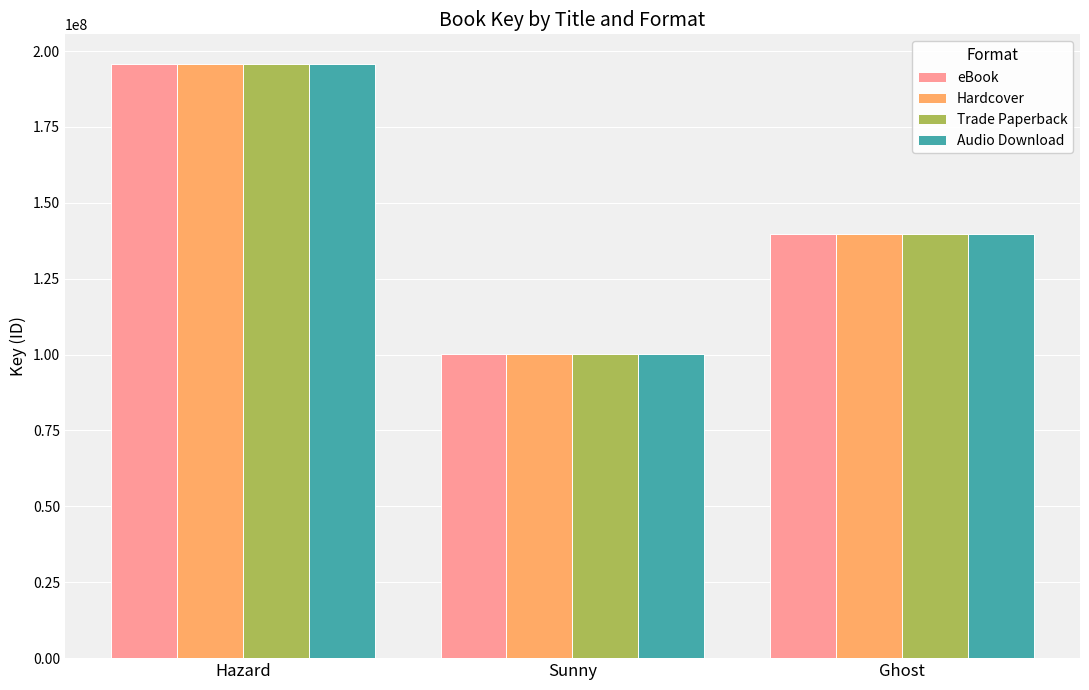

Reading right to left, list all the values displayed in this chart.

eBook: Ghost=139631199	Sunny=100216691	Hazard=195728474
Hardcover: Ghost=139631199	Sunny=100216691	Hazard=195728474
Trade Paperback: Ghost=139631199	Sunny=100216691	Hazard=195728474
Audio Download: Ghost=139631199	Sunny=100216691	Hazard=195728474